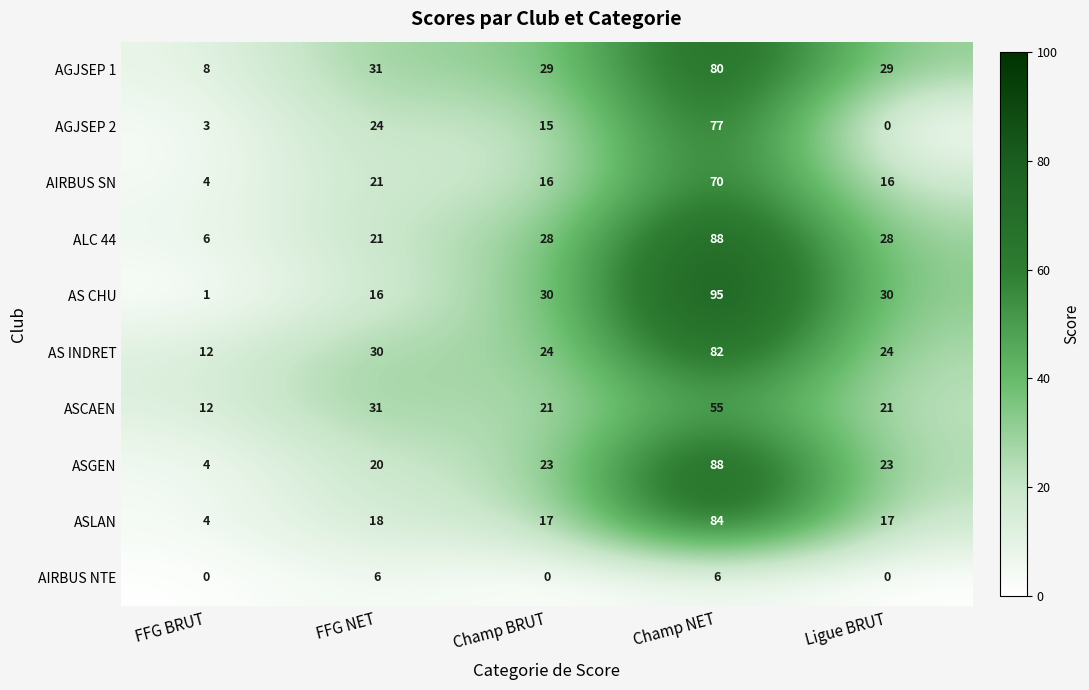

Rank the series at Champ BRUT from highest to lowest value.

AS CHU, AGJSEP 1, ALC 44, AS INDRET, ASGEN, ASCAEN, ASLAN, AIRBUS SN, AGJSEP 2, AIRBUS NTE